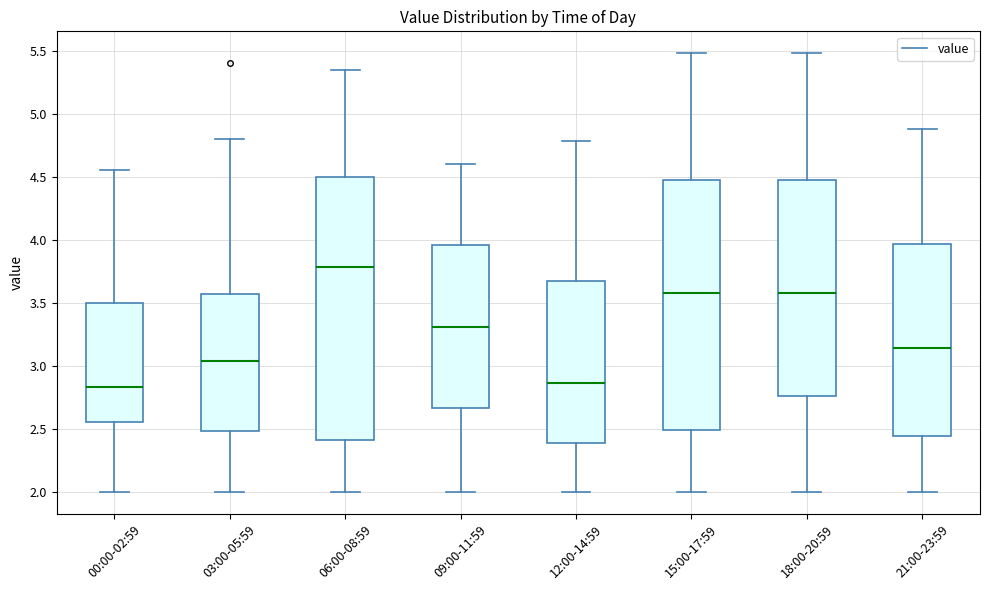

Where does the upper whisker of the box for 09:00-11:59 end on the y-axis? The values are not printed on the chart, so give them approximately, as read against the axis.

4.60